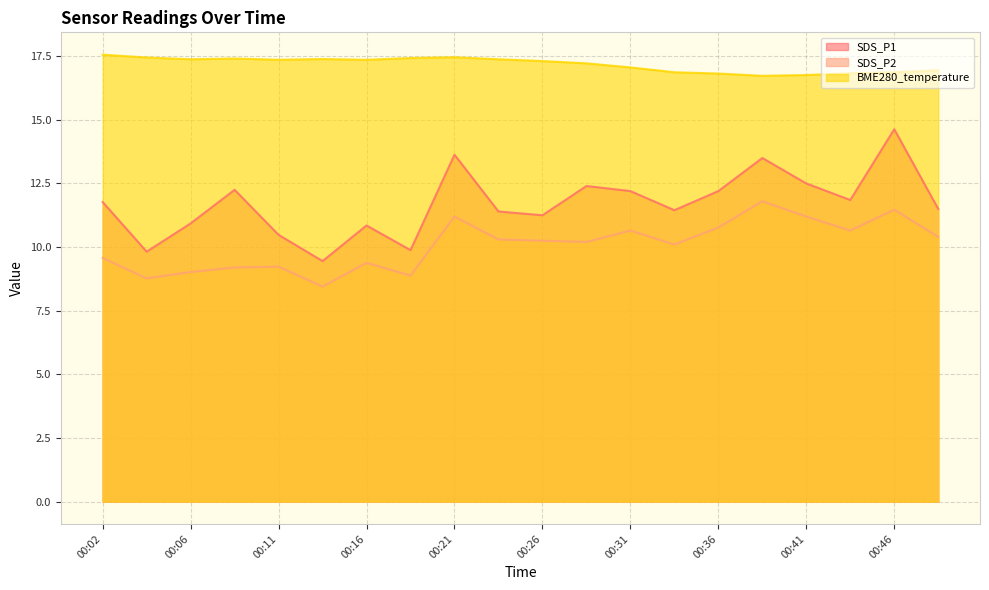

How many data points in SDS_P1 are less than 11?

6